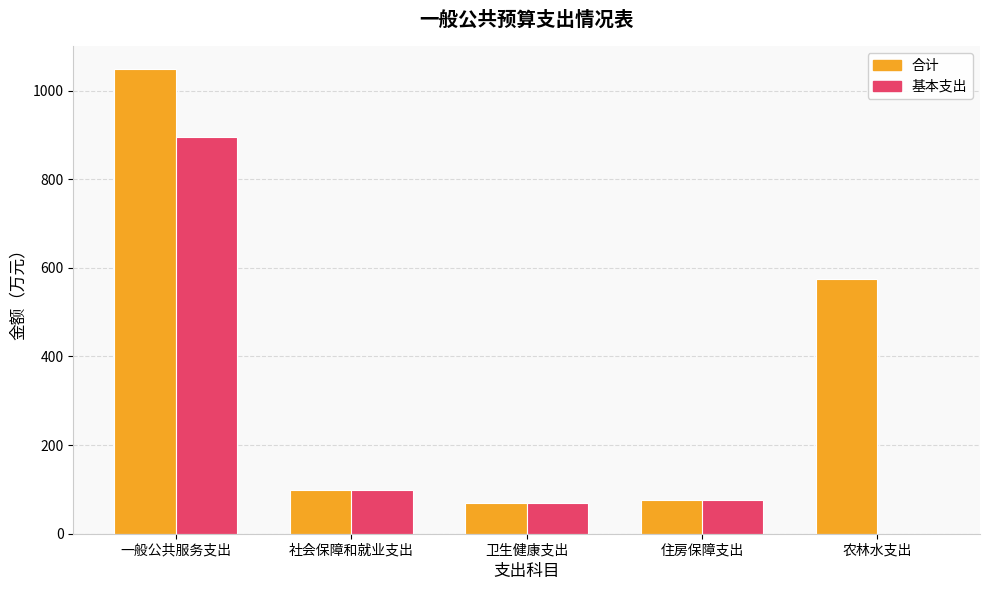

How many values in 基本支出 are above zero?

4